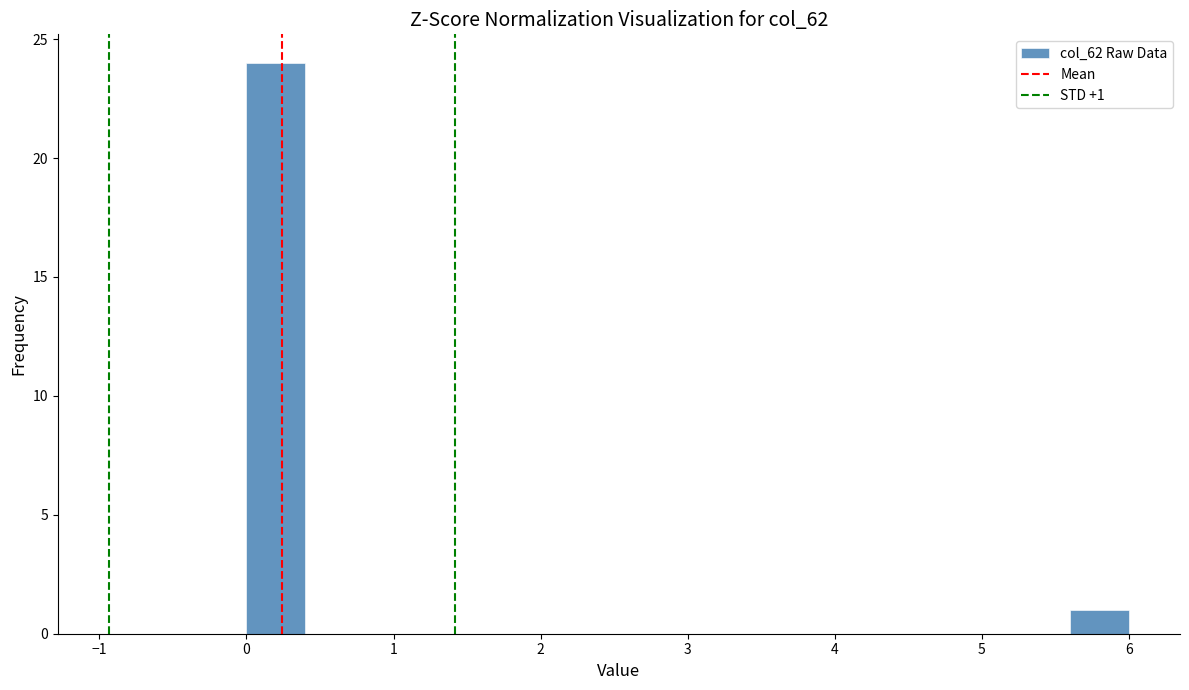

Over which range of the x-axis is the bar tallest?

0.0 to 0.4